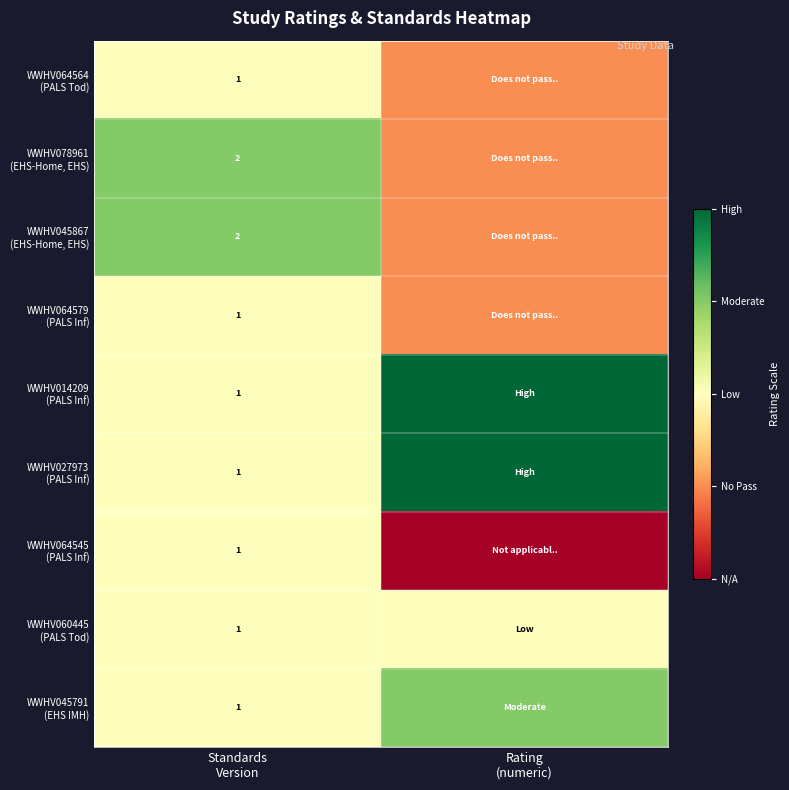

What is the sum of the WWHV014209 (PALS Inf) values at Rating (numeric) and Standards Version?

4